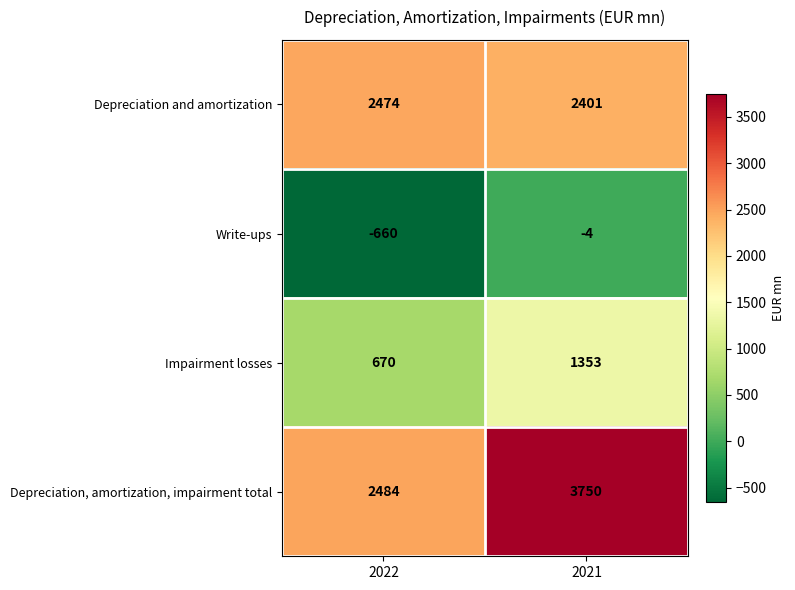

What is the average value of the Depreciation and amortization series?

2438